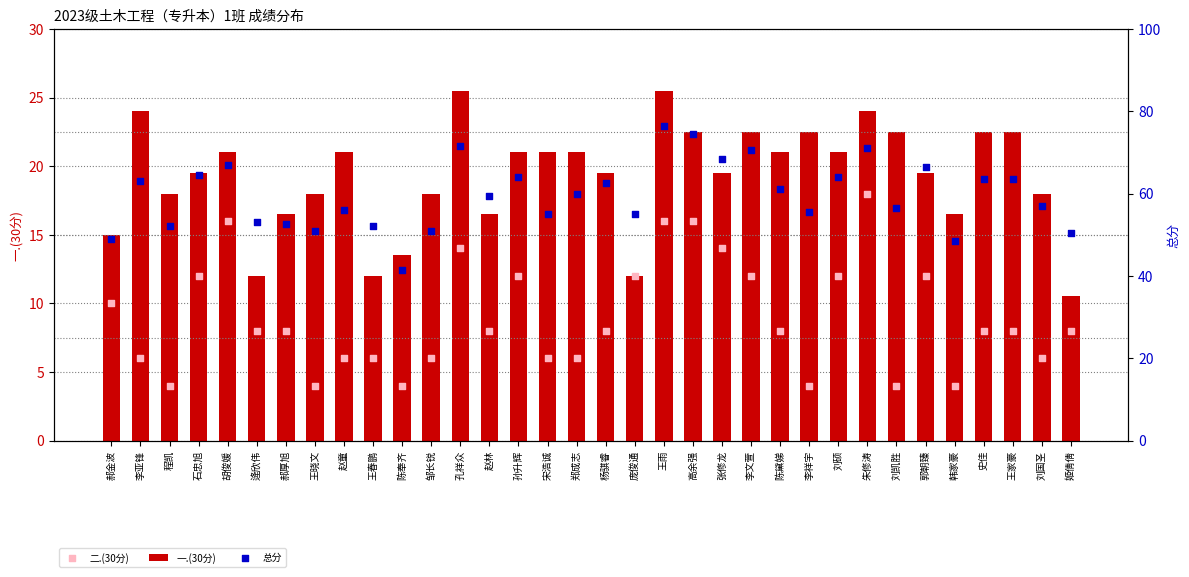

What is the total value across all series at 刘硕?

97.0